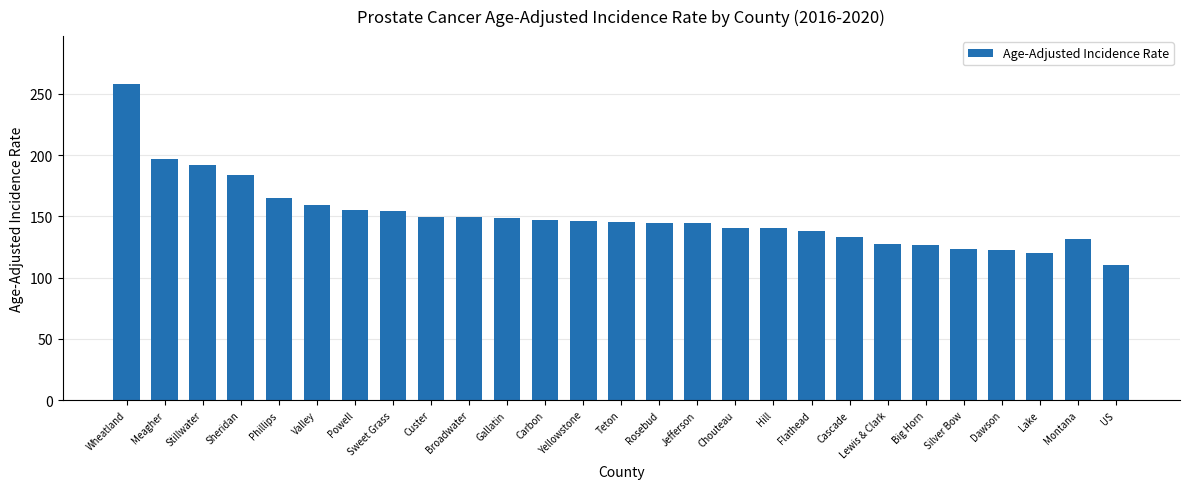

Does the chart contain stacked bars?

No